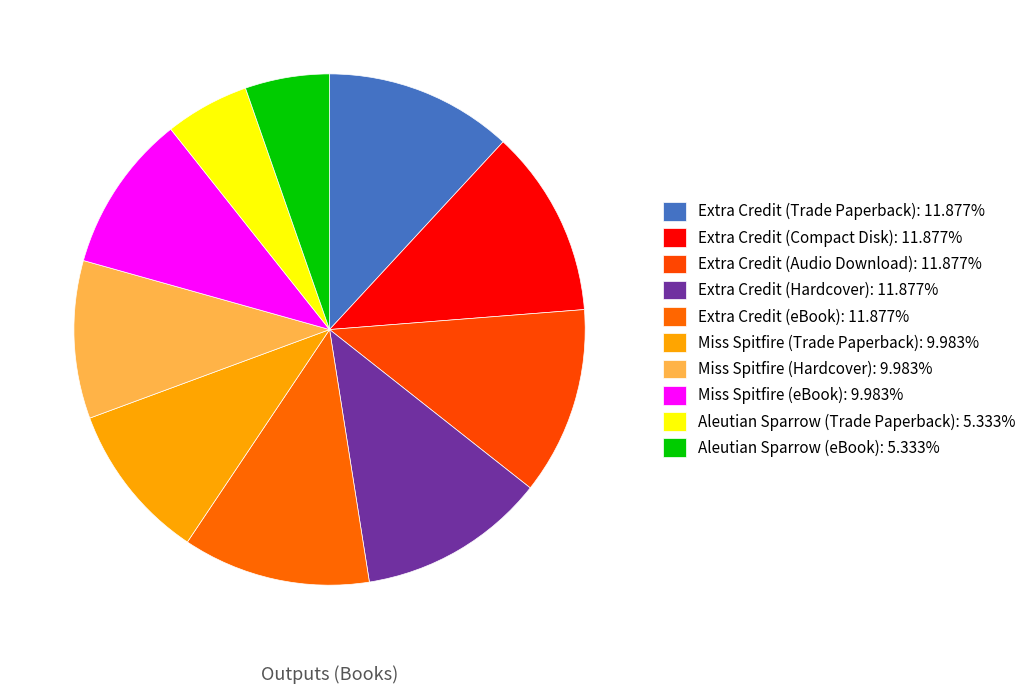

Count the number of slices in the pie.

10